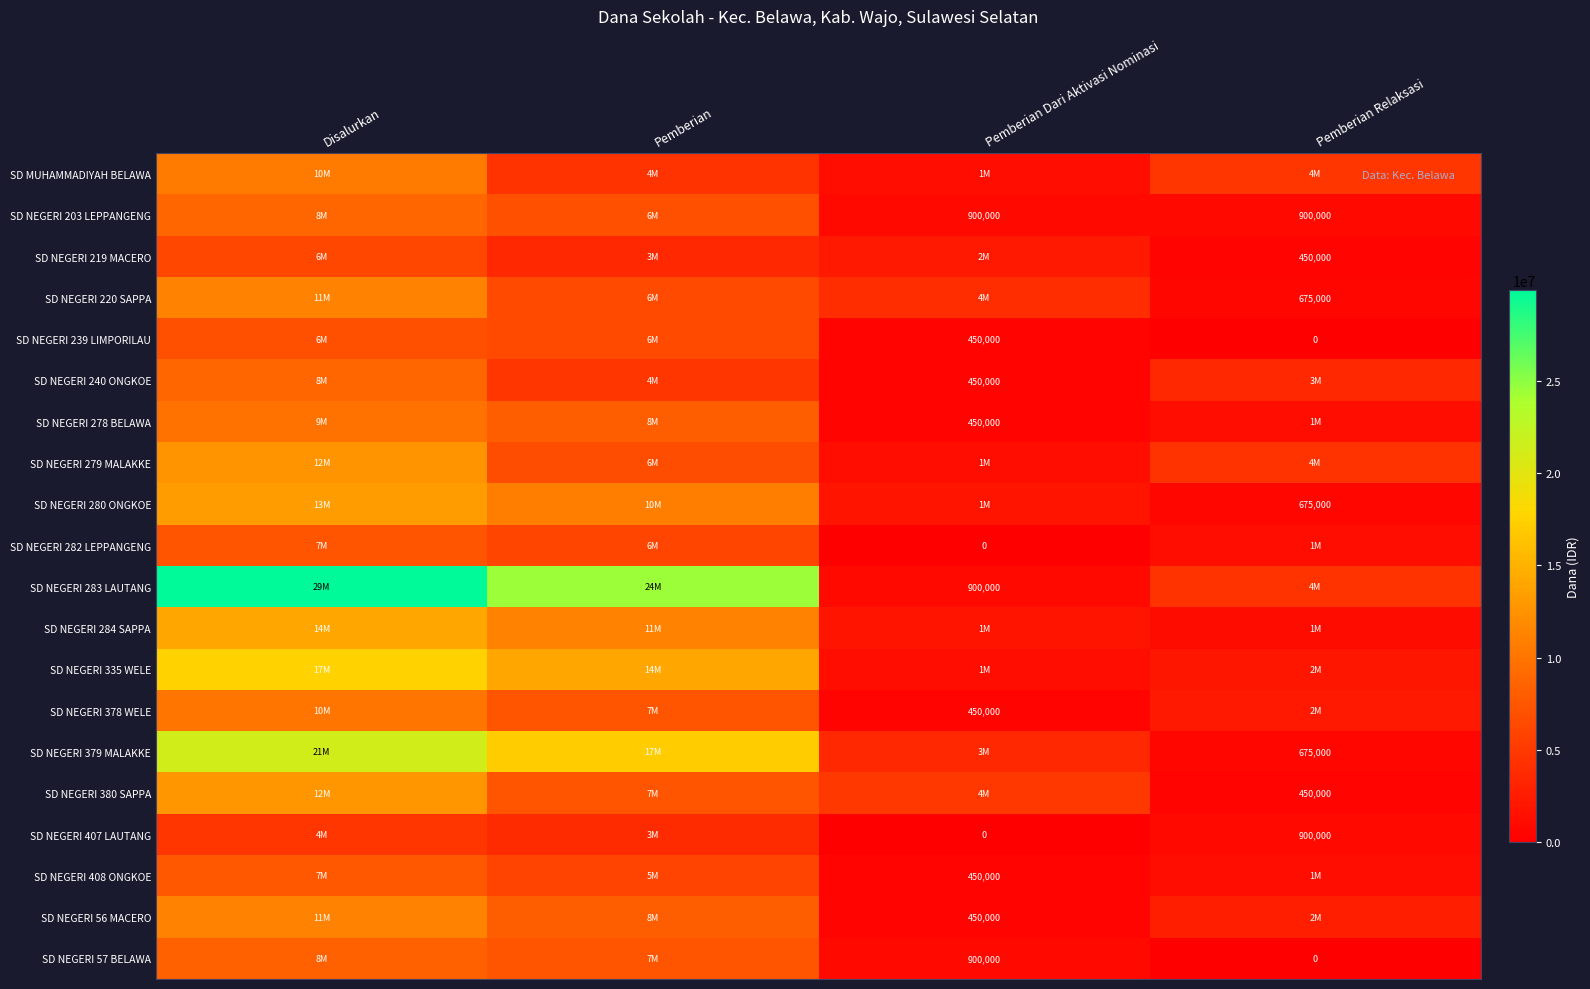

At how many categories does at least one series exceed 29018290?

1